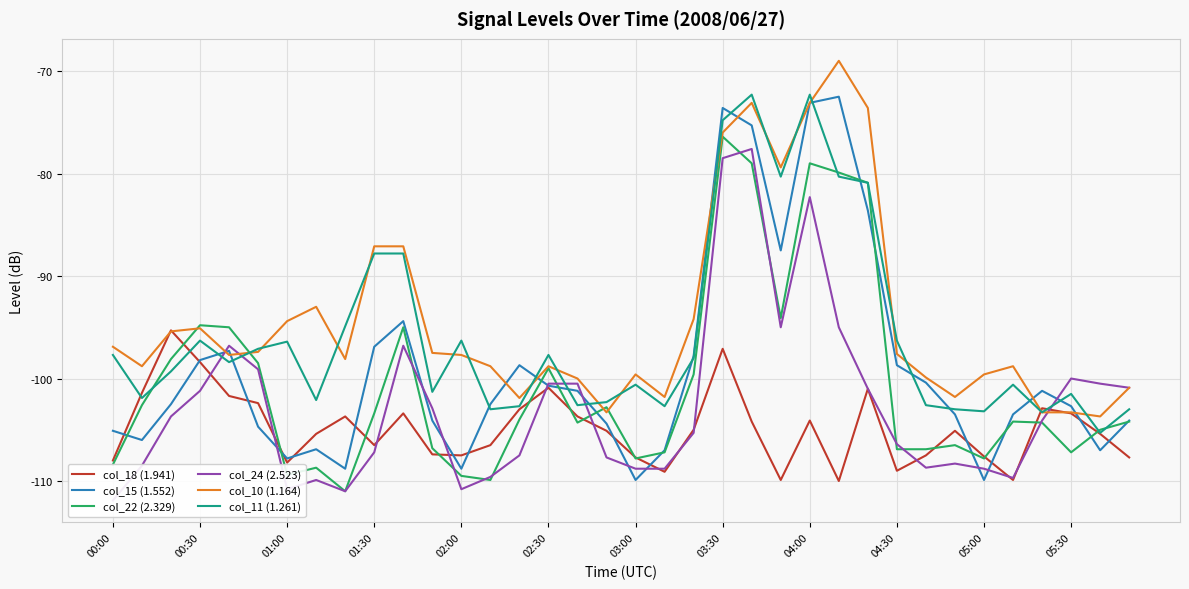

True or false: col_18 (1.941) has a value of -27.2 at 02:30.

False